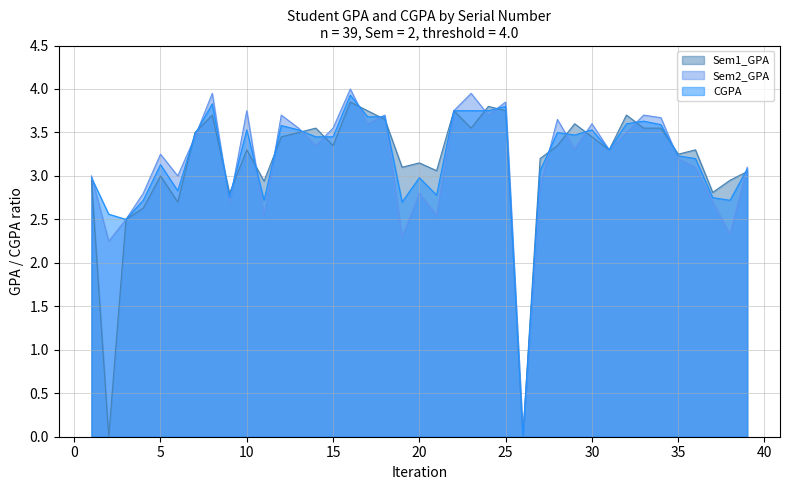

At which label is Sem2_GPA closest to 2?

2